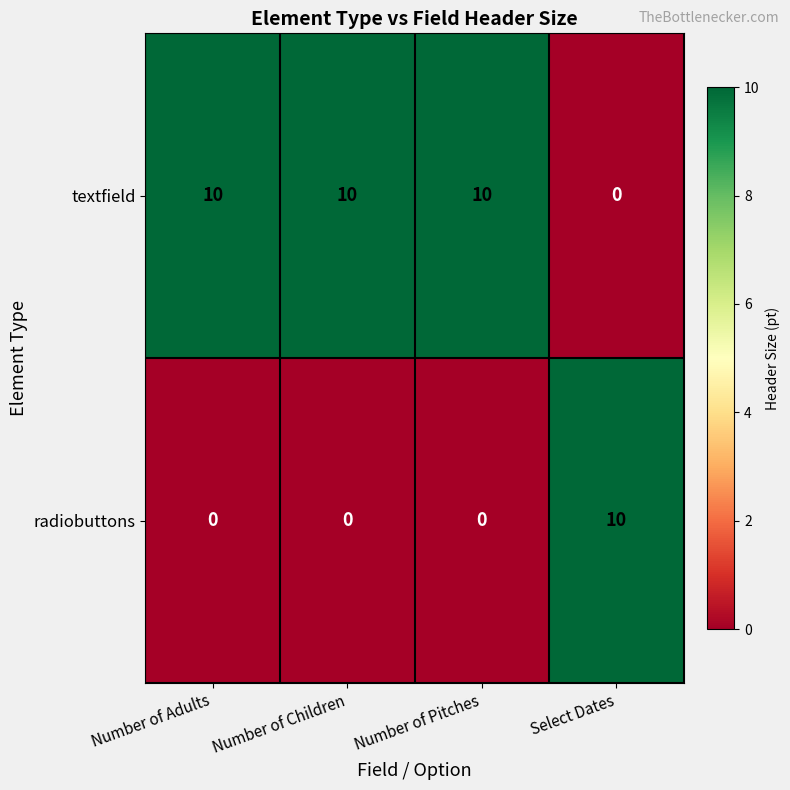

Count the radiobuttons values in the range 0 to 10.

4